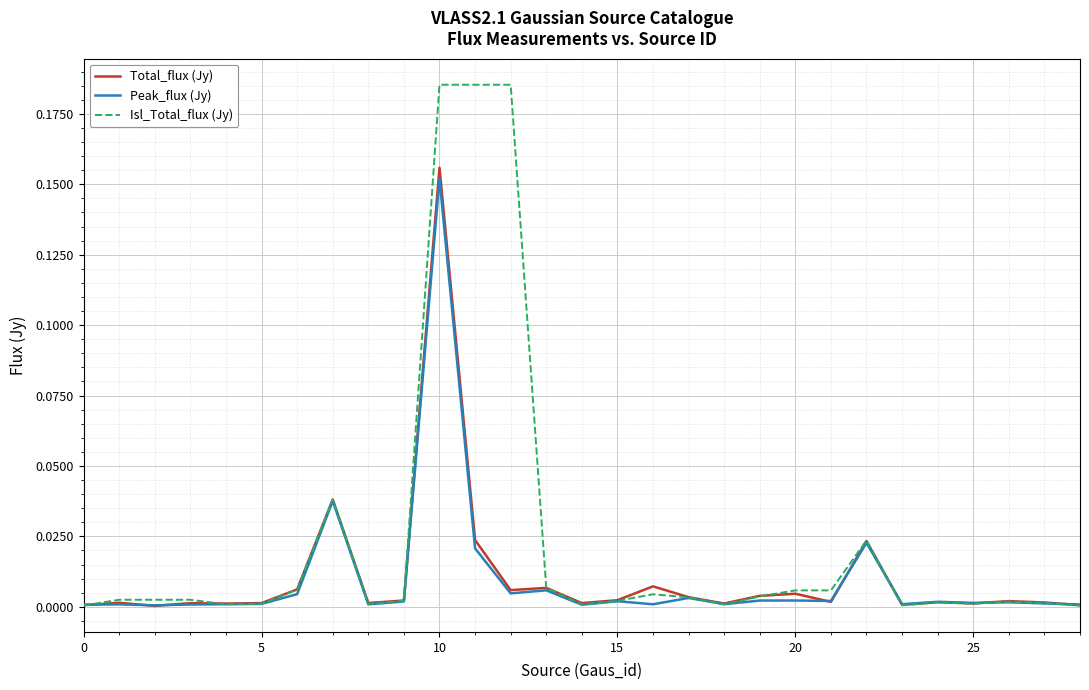

Which series has the widest spread of values?

Isl_Total_flux (Jy)